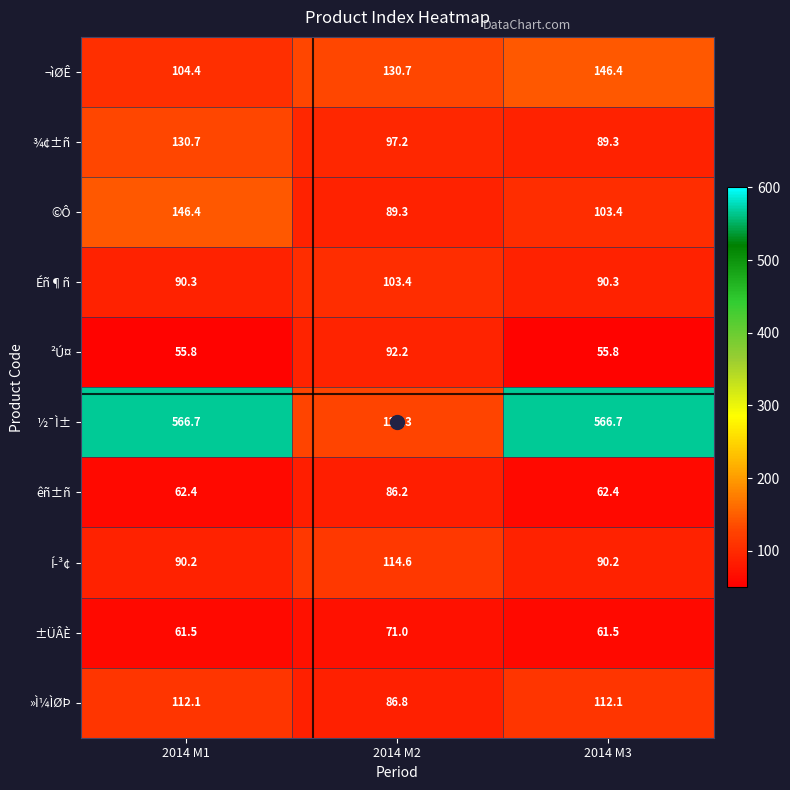

Count the number of data series in this chart.

10